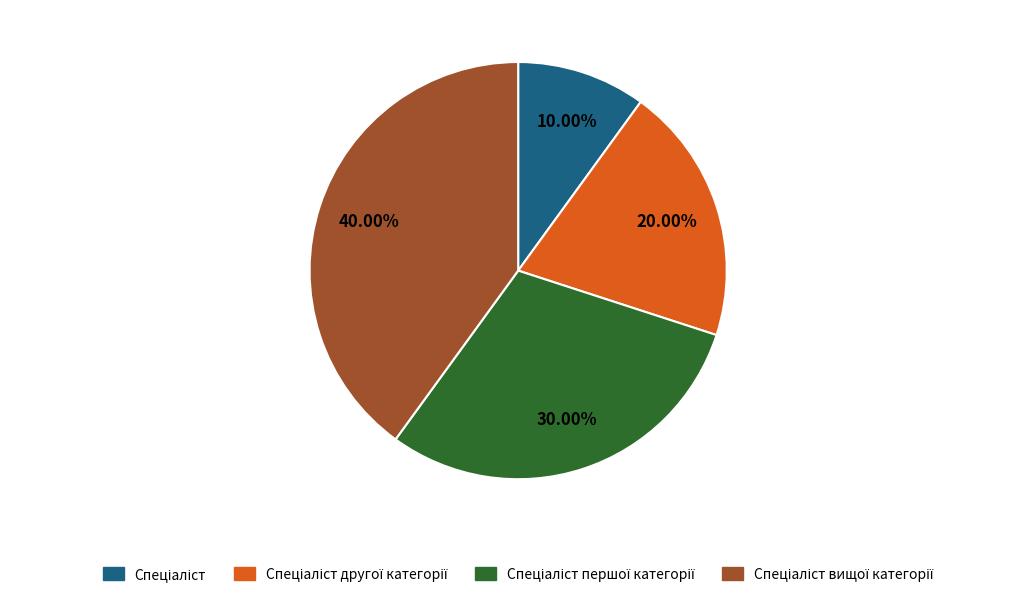

Is there any slice that represents more than half of the pie?

No